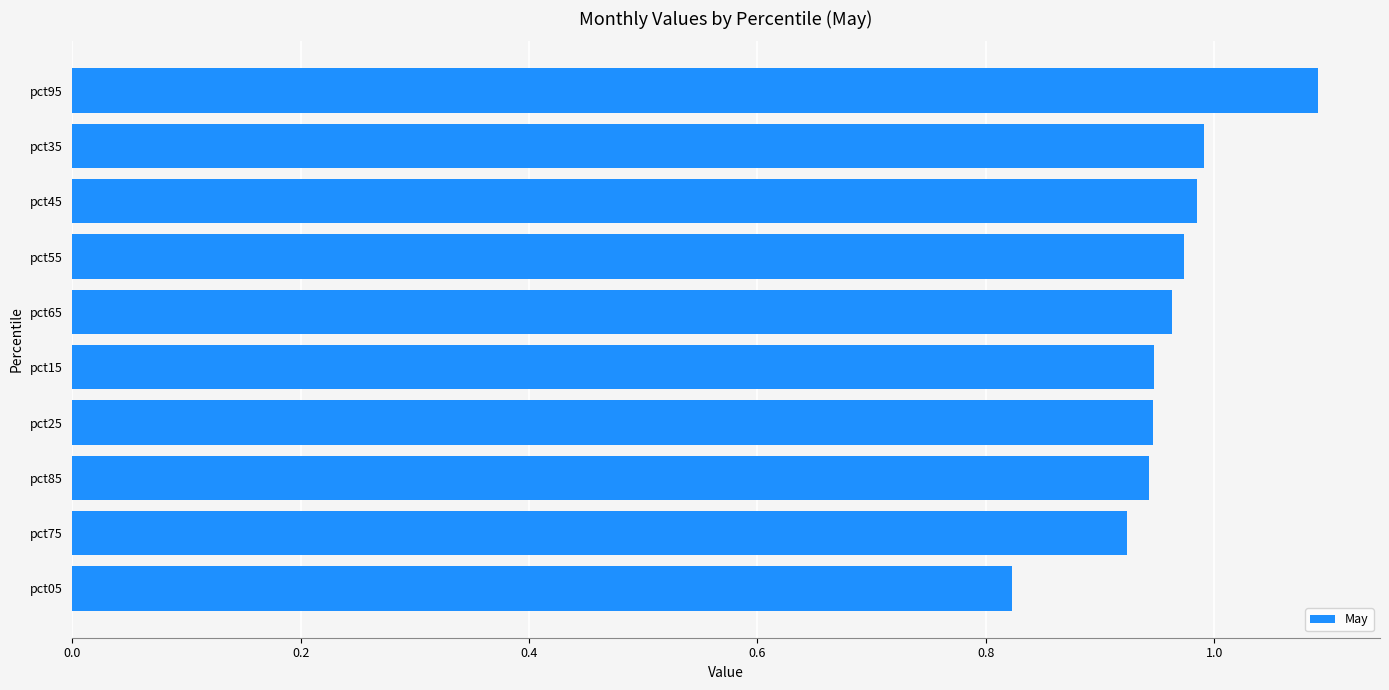

Where is the data nearest to the value 0?

pct05